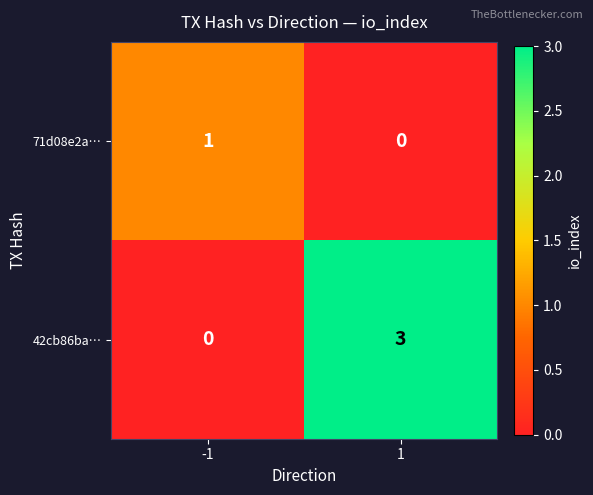

The 71d08e2a… series shows 0 at 1. True or false?

True